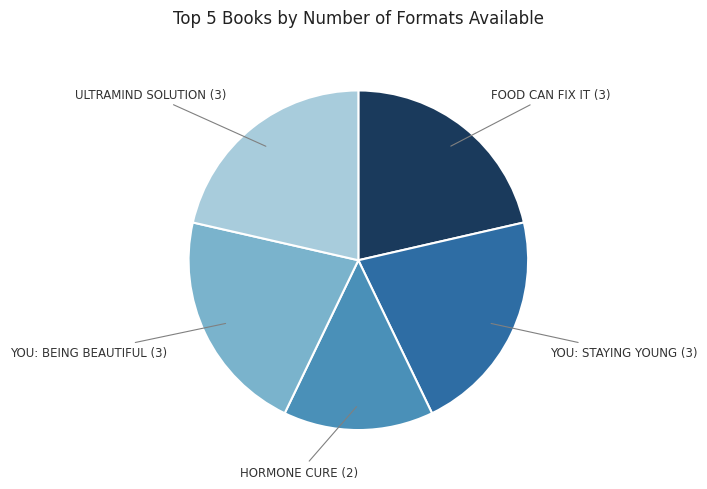

Is there a majority slice in this chart?

No